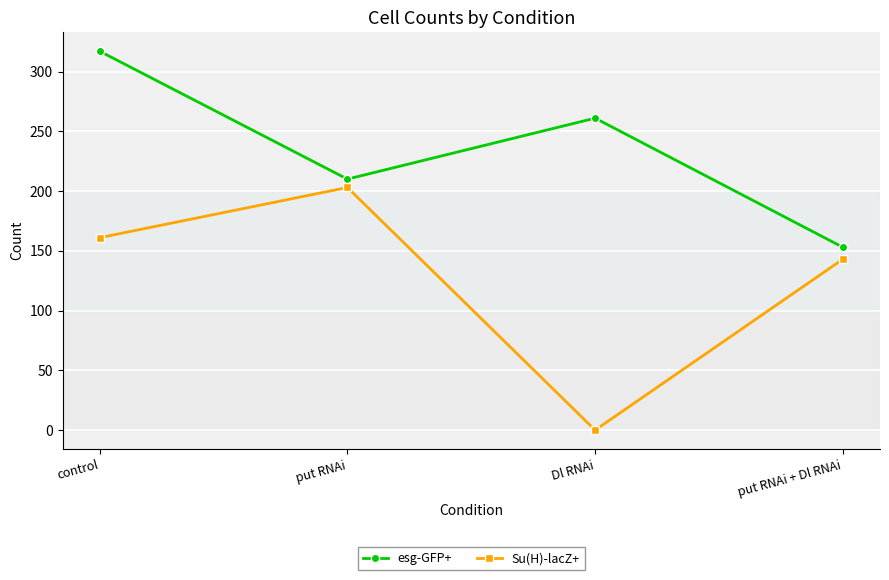

Reading left to right, extract all data points from this chart.

esg-GFP+: 317	210	261	153
Su(H)-lacZ+: 161	203	0	143